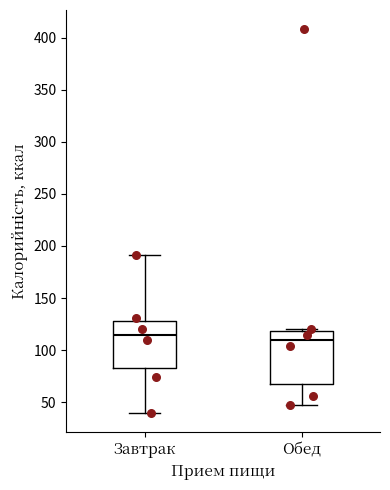

Where does the lower whisker of the box for Завтрак end on the y-axis? The values are not printed on the chart, so give them approximately, as read against the axis.

40